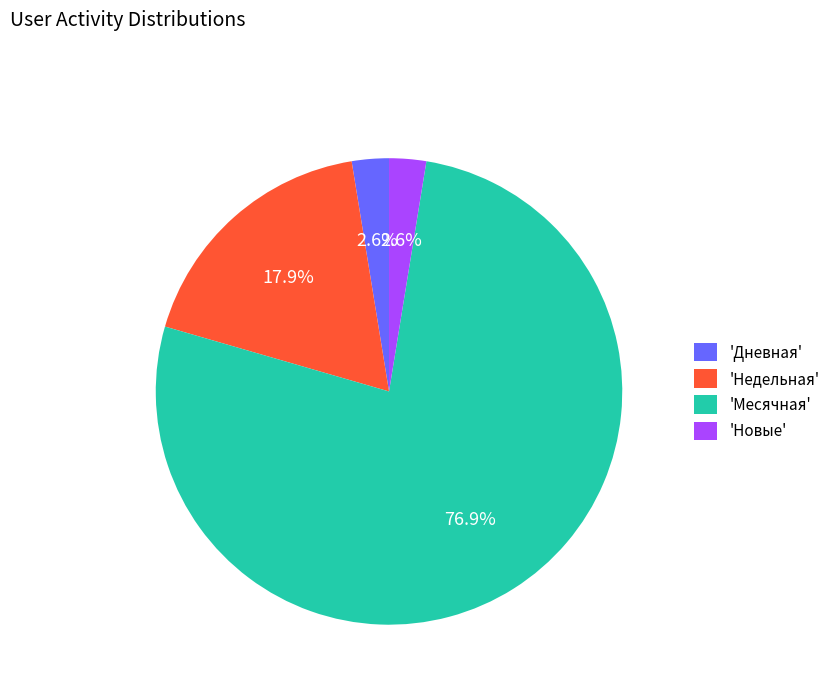

Is the sum of 'Месячная' and 'Дневная' greater than half?

Yes